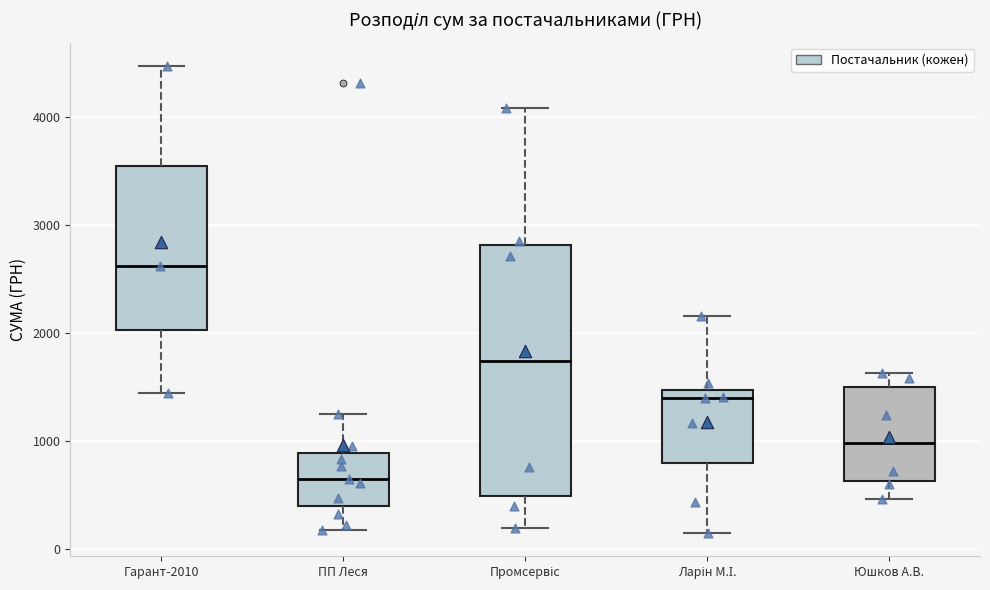

Reading left to right, read every box against the y-axis: the position of its median line, the range the box covers, and the ends of its whiskers. The values are not printed on the chart, so give them approximately, as read against the axis.

Гарант-2010: median 2600, box 2000 to 3500, whiskers 1400 to 4500
ПП Леся: median 600, box 400 to 900, whiskers 200 to 1200
Промсервіс: median 1700, box 500 to 2800, whiskers 200 to 4100
Ларін М.І.: median 1400, box 800 to 1500, whiskers 100 to 2200
Юшков А.В.: median 1000, box 600 to 1500, whiskers 500 to 1600